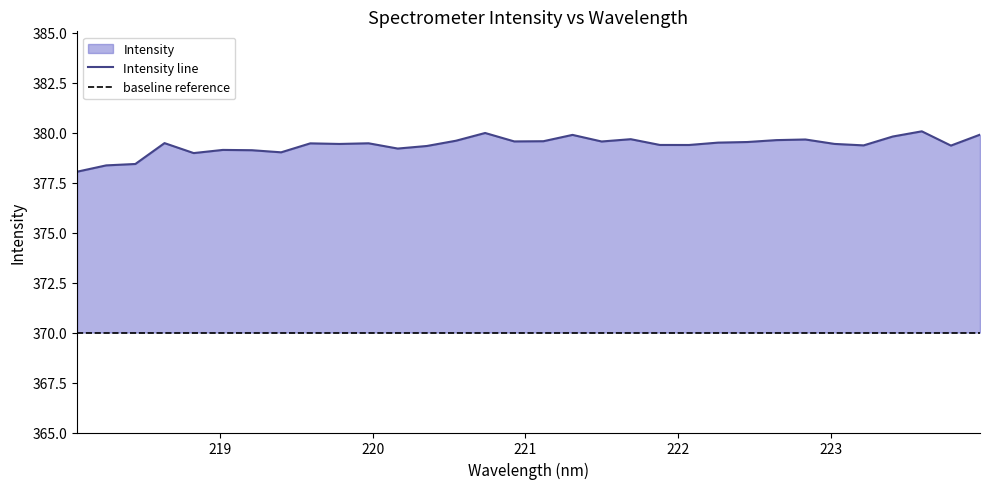

What is the change in value from 220.5444 to 223.0264?

-0.2